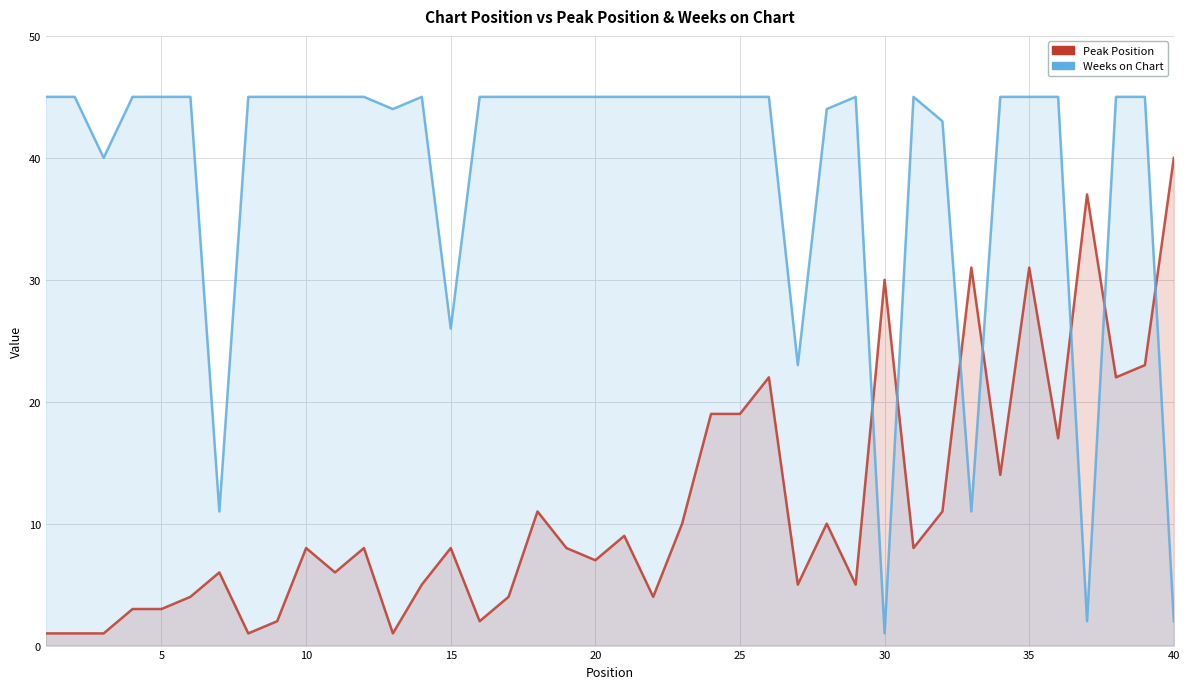

What is the sum of all Weeks on Chart values?

1552